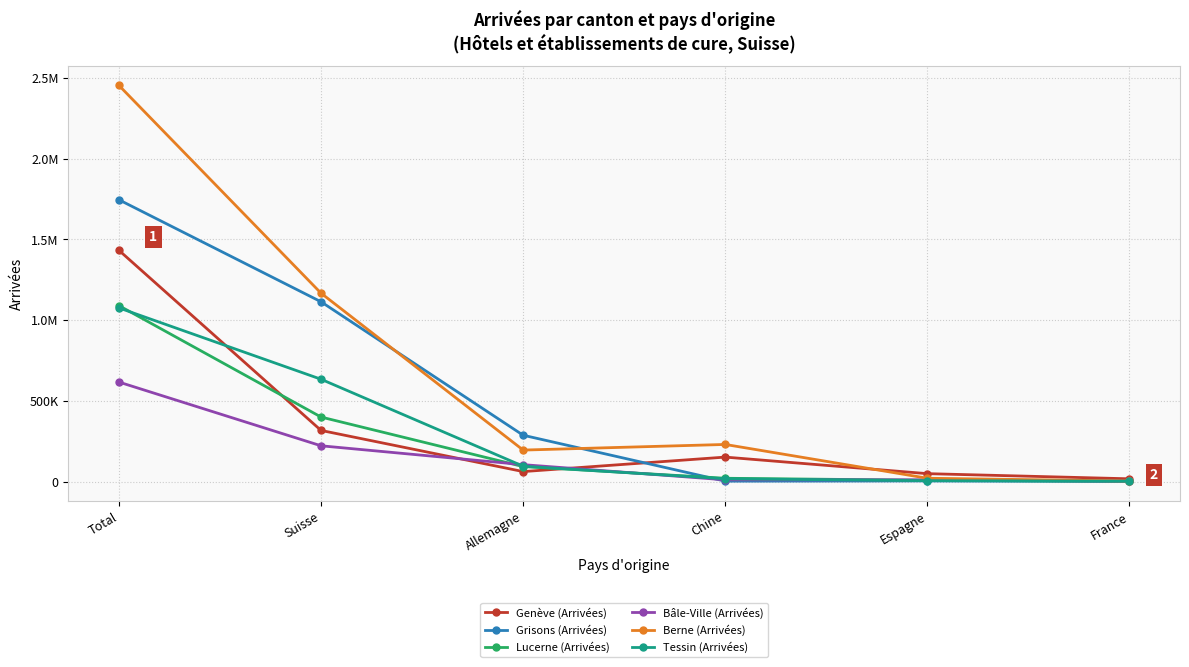

Reading left to right, what are all the values shown in this chart?

Genève (Arrivées): Total=1431597	Suisse=316429	Allemagne=61613	Chine=151307	Espagne=48766	France=16928
Grisons (Arrivées): Total=1744679	Suisse=1113015	Allemagne=286696	Chine=2256	Espagne=3620	France=1197
Lucerne (Arrivées): Total=1089328	Suisse=399297	Allemagne=92517	Chine=20270	Espagne=7723	France=1753
Bâle-Ville (Arrivées): Total=615868	Suisse=221301	Allemagne=104452	Chine=10540	Espagne=10488	France=2085
Berne (Arrivées): Total=2452700	Suisse=1166248	Allemagne=194759	Chine=229601	Espagne=20353	France=3245
Tessin (Arrivées): Total=1075170	Suisse=633353	Allemagne=95018	Chine=17031	Espagne=5434	France=1935